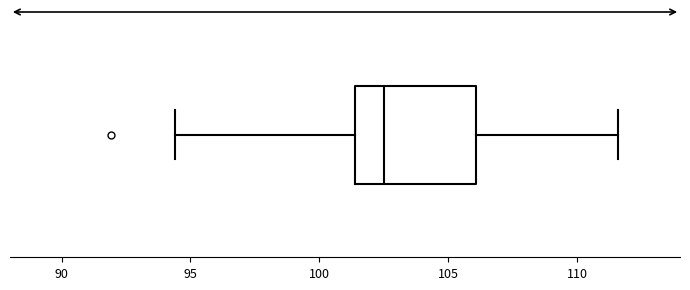

Read this box plot against the x-axis: the position of the median line, the range covered by the box, and the ends of both whiskers. The values are not printed on the chart, so give them approximately, as read against the axis.

median 102.5, box 101.5 to 106.0, whiskers 94.5 to 111.5